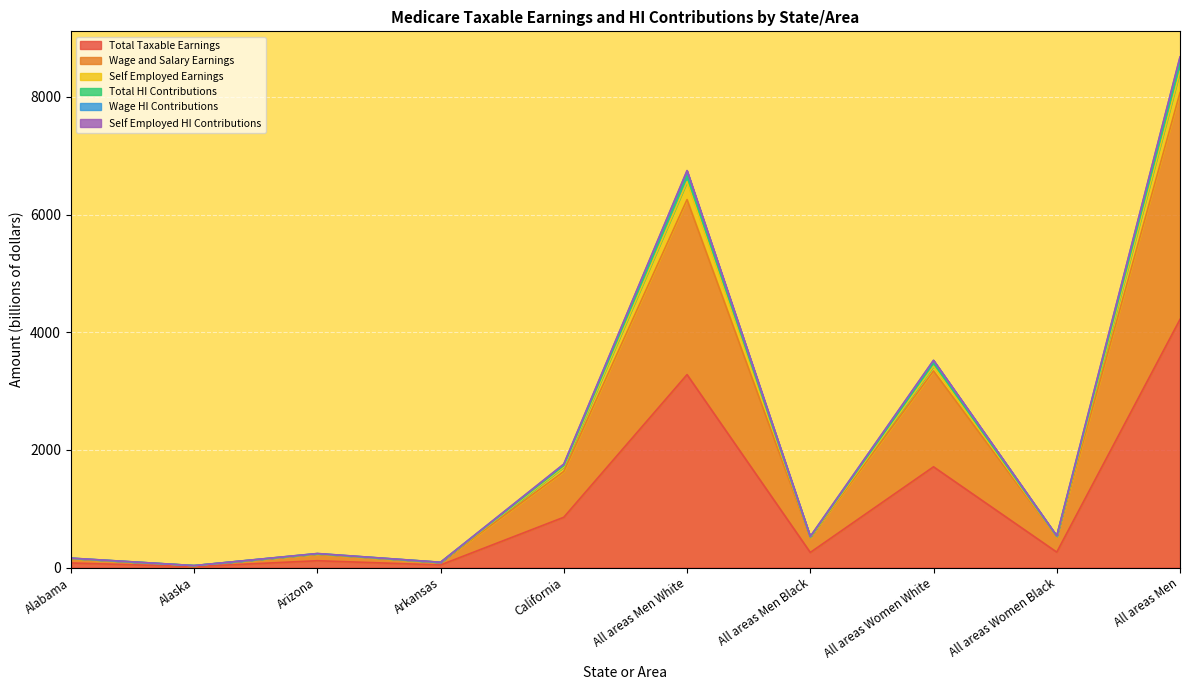

The Wage HI Contributions series shows 159.6 at Alabama. True or false?

True